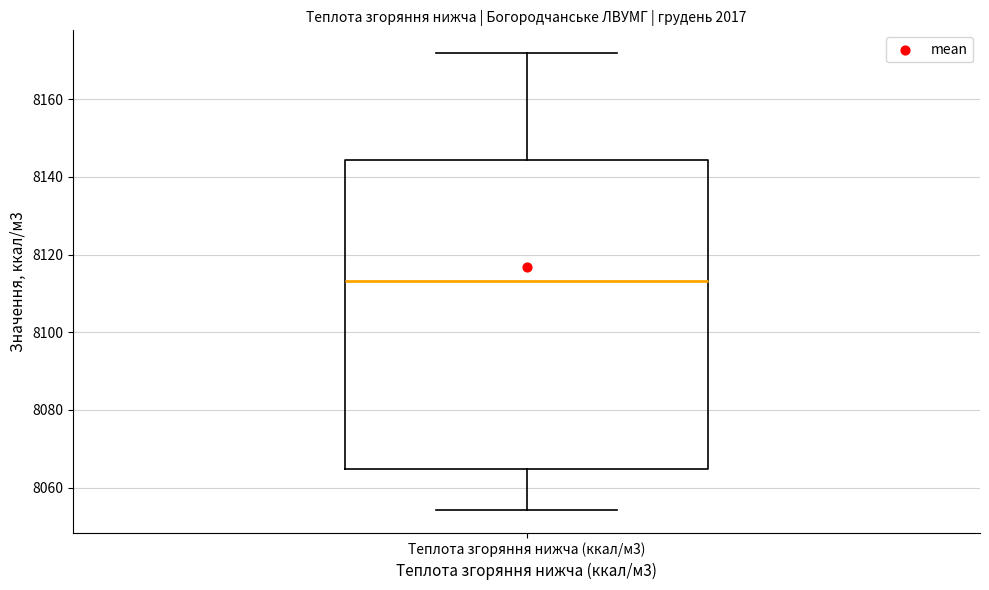

Read this box plot against the y-axis: the position of the median line, the range covered by the box, and the ends of both whiskers. The values are not printed on the chart, so give them approximately, as read against the axis.

median 8114, box 8064 to 8144, whiskers 8054 to 8172